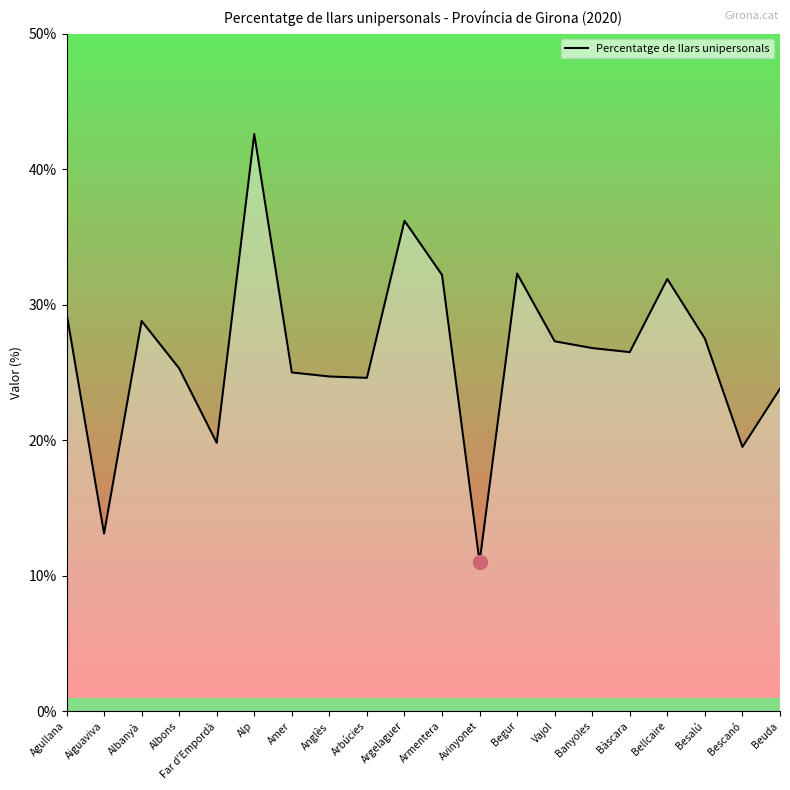

What is the difference between the maximum and minimum values?

31.6